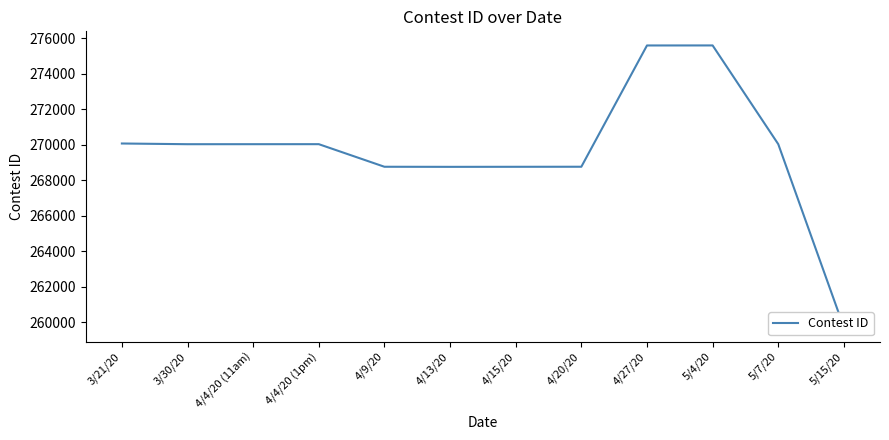

What is the value of the 7th point from the left?

268757